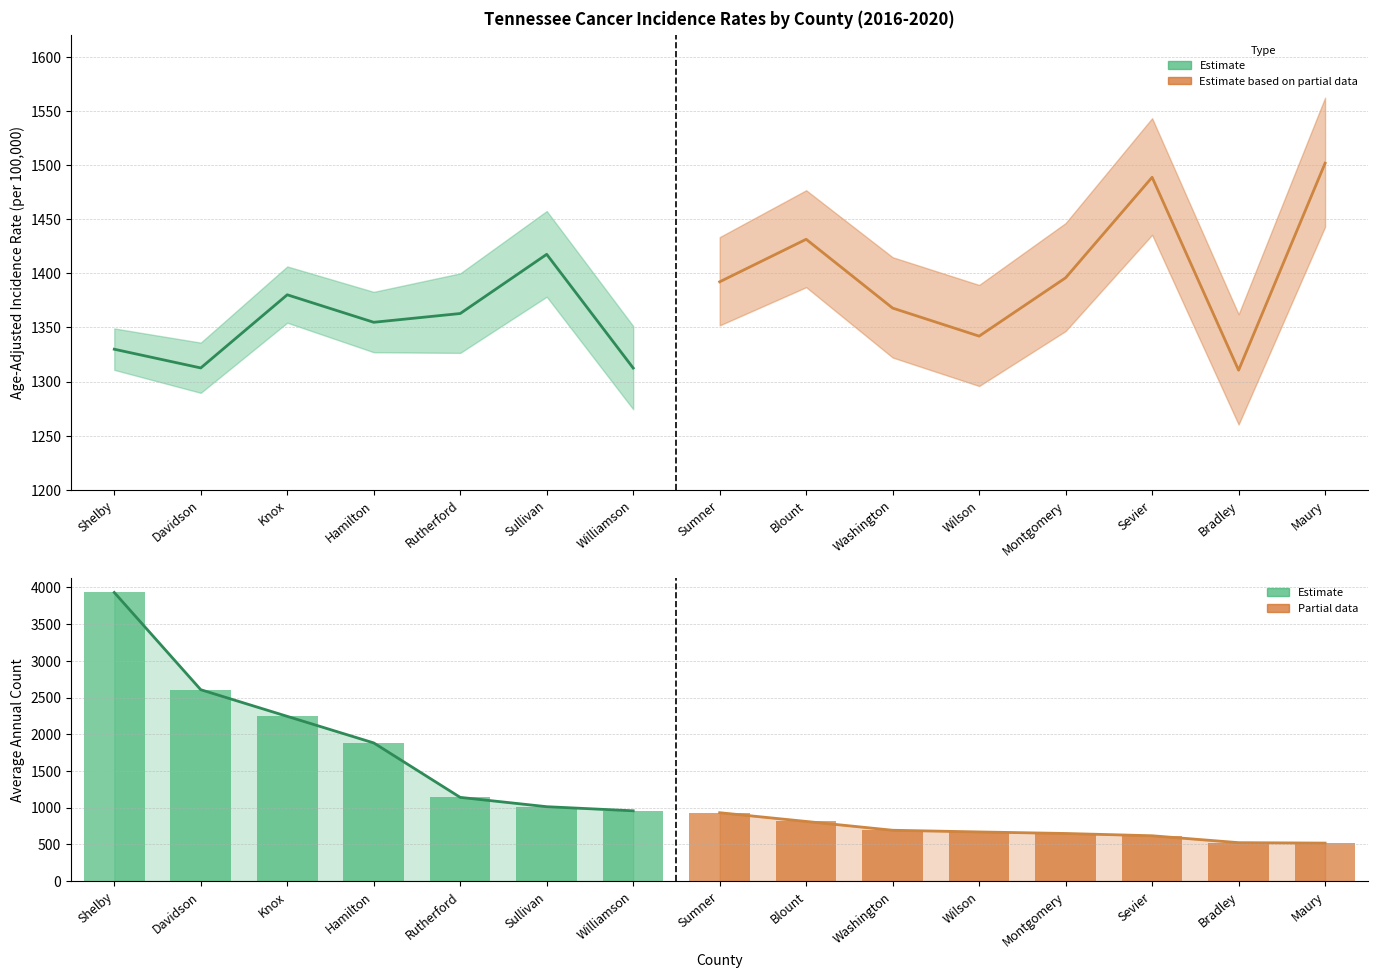

Reading left to right, what are all the values shown in this chart?

Shelby=3932	Davidson=2607	Knox=2244	Hamilton=1882	Rutherford=1140	Sullivan=1013	Williamson=957	Sumner=931	Blount=812	Washington=692	Wilson=669	Montgomery=648	Sevier=617	Bradley=523	Maury=517